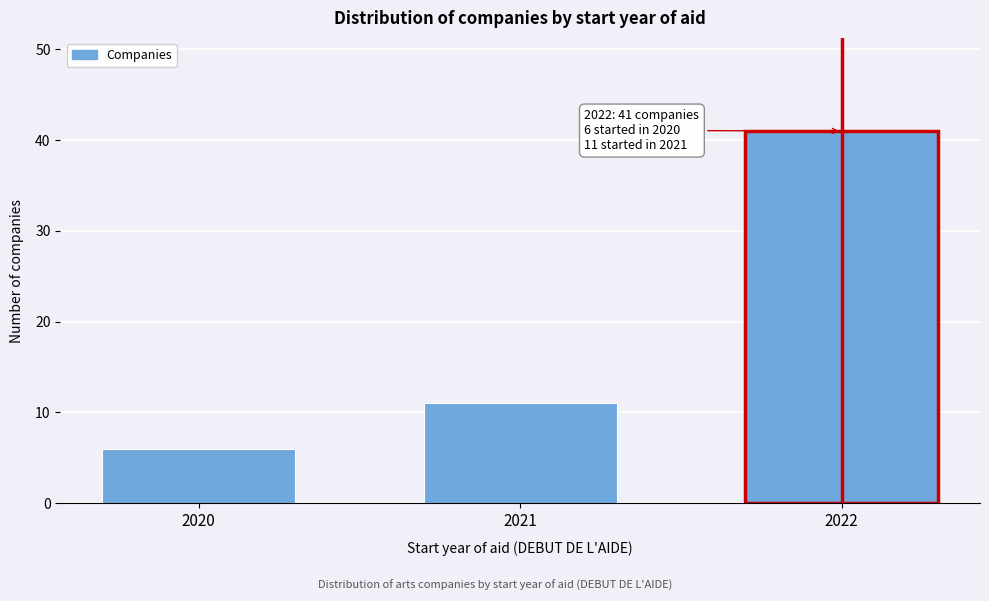

Reading left to right, list all the values displayed in this chart.

6	11	41